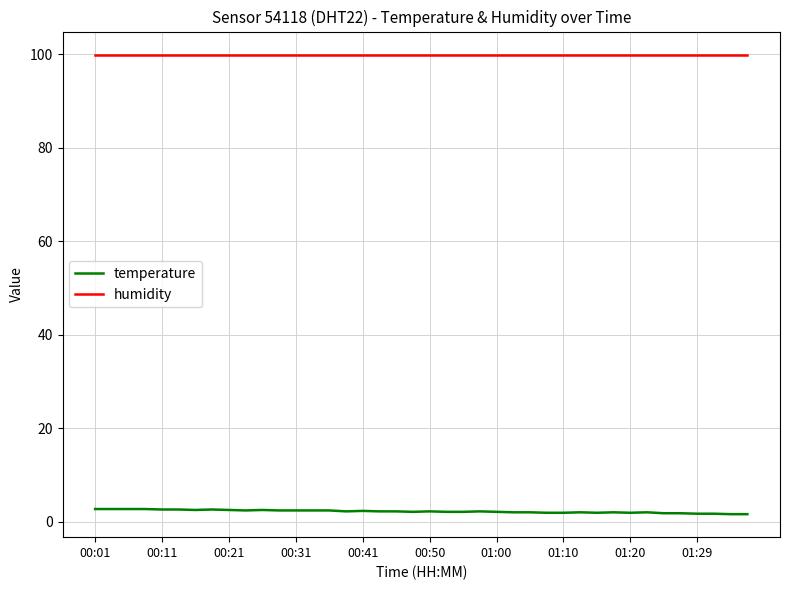

Which series has the widest spread of values?

temperature